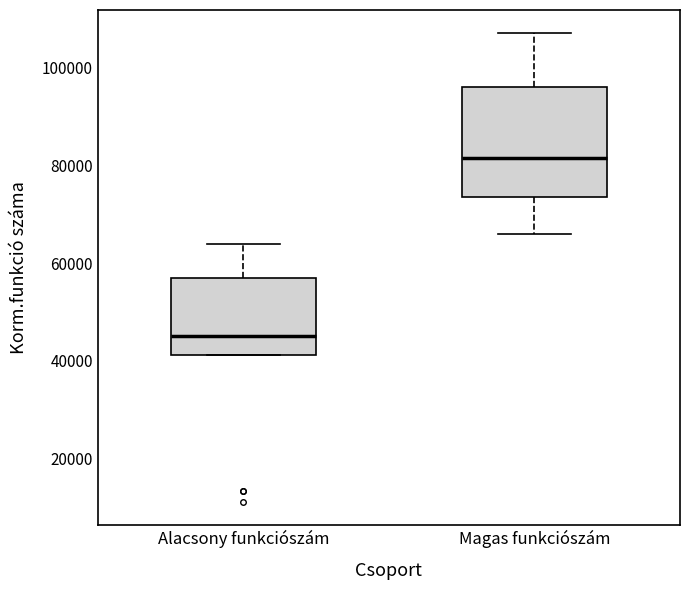

Which box is the tallest, from its lower edge to its upper edge?

Magas funkciószám